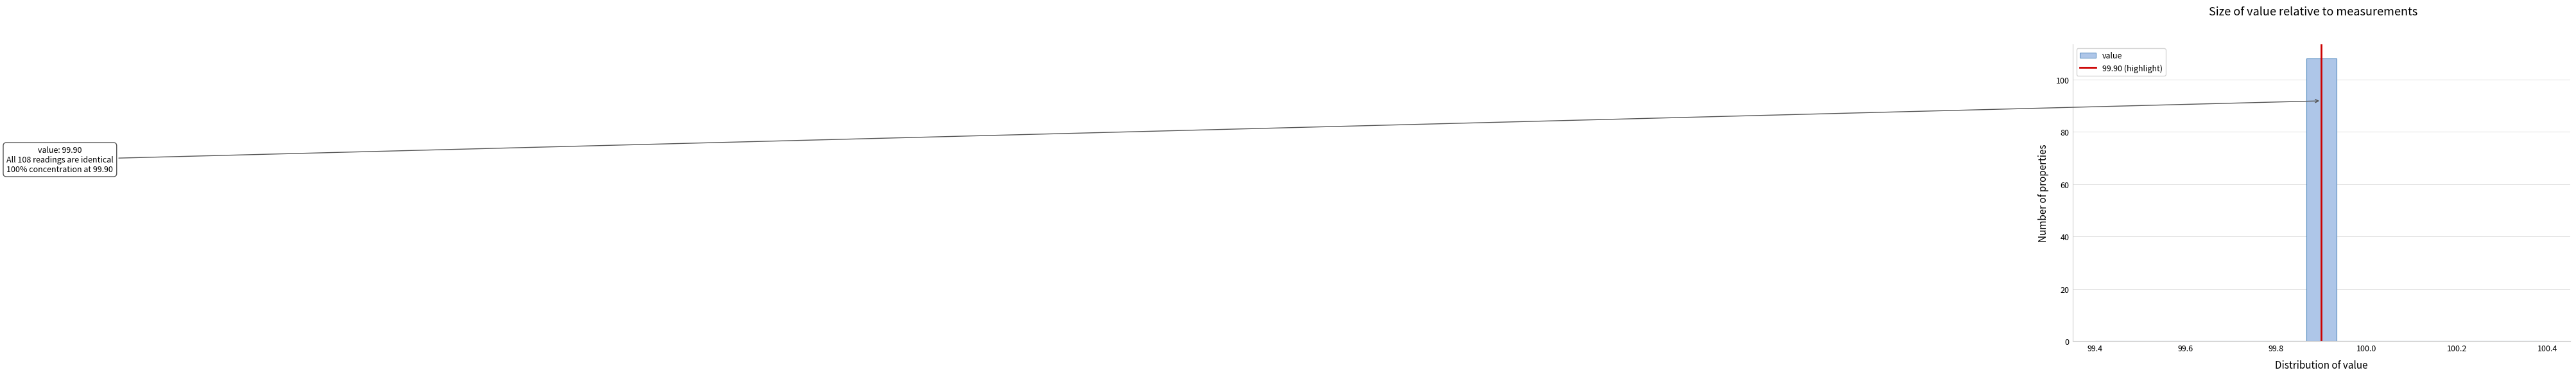

Read against the x-axis, roughly where is the centre of the tallest bar?

99.90